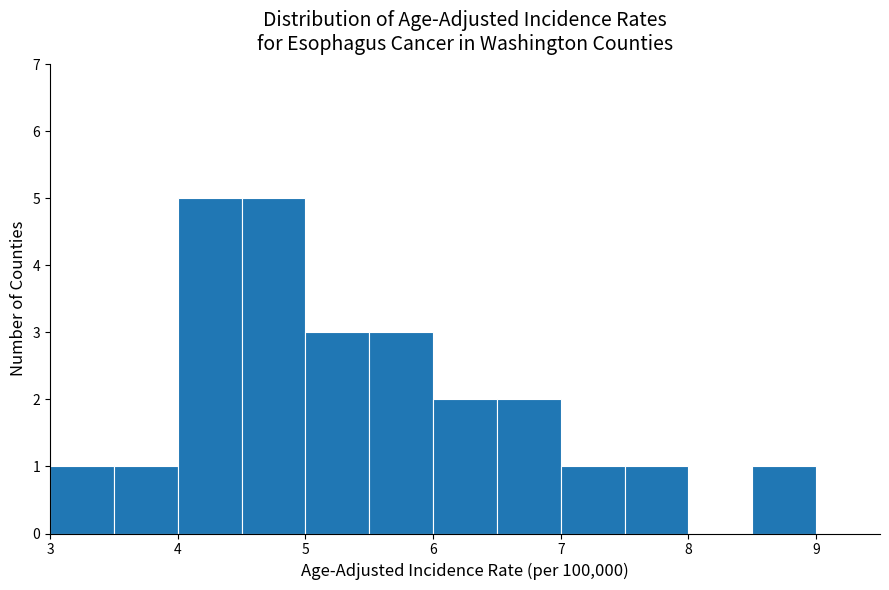

Reading left to right, list every bar in this chart as the range it spans on the x-axis followed by its height. The values are not printed on the chart, so give them approximately, as read against the axis.

3.0 to 3.5: 1
3.5 to 4.0: 1
4.0 to 4.5: 5
4.5 to 5.0: 5
5.0 to 5.5: 3
5.5 to 6.0: 3
6.0 to 6.5: 2
6.5 to 7.0: 2
7.0 to 7.5: 1
7.5 to 8.0: 1
8.0 to 8.5: 0
8.5 to 9.0: 1